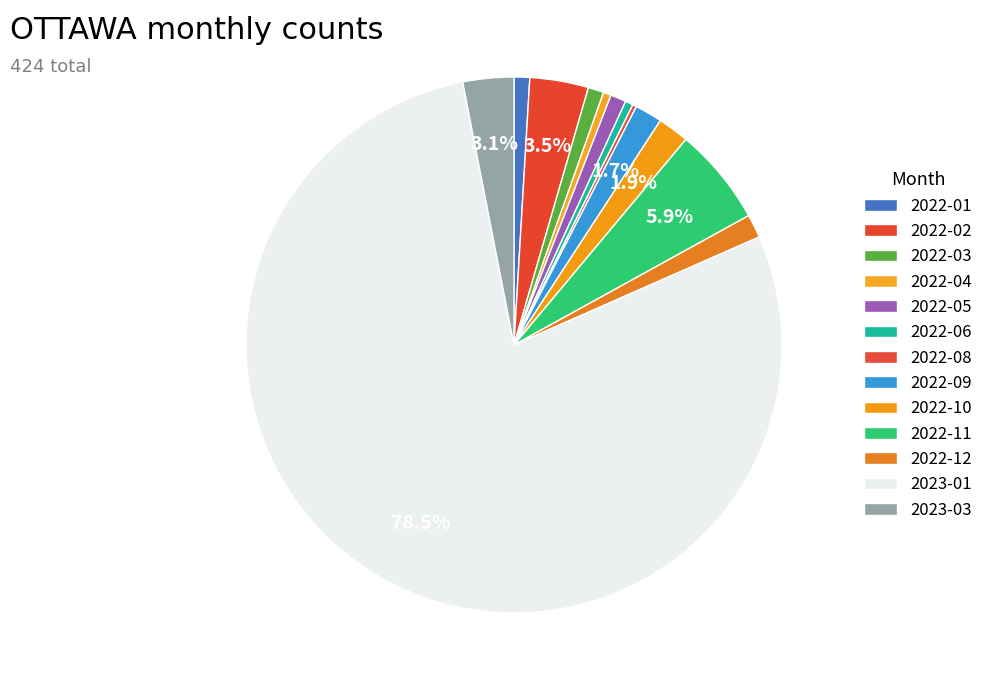

What is the change in value from 2022-01 to 2022-11?

+21